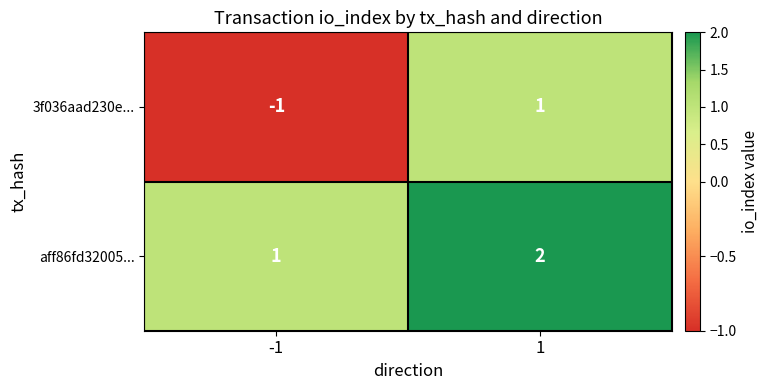

What is the sum of the aff86fd32005... values at 1 and -1?

3